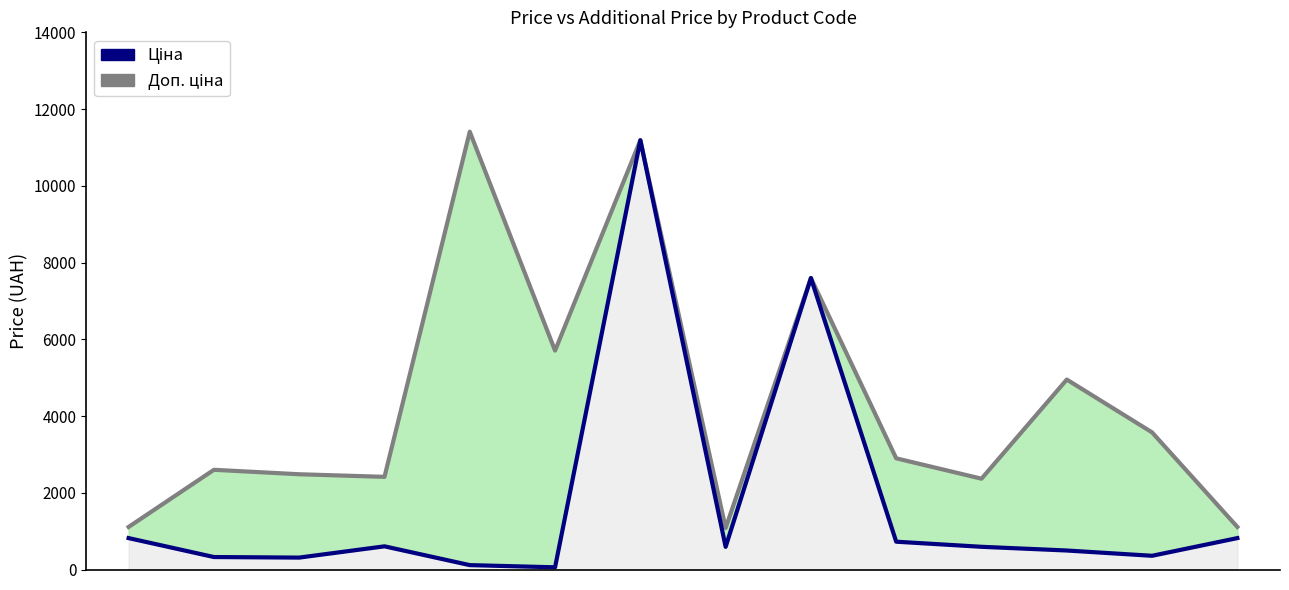

At how many categories does at least one series exceed 9957?

2